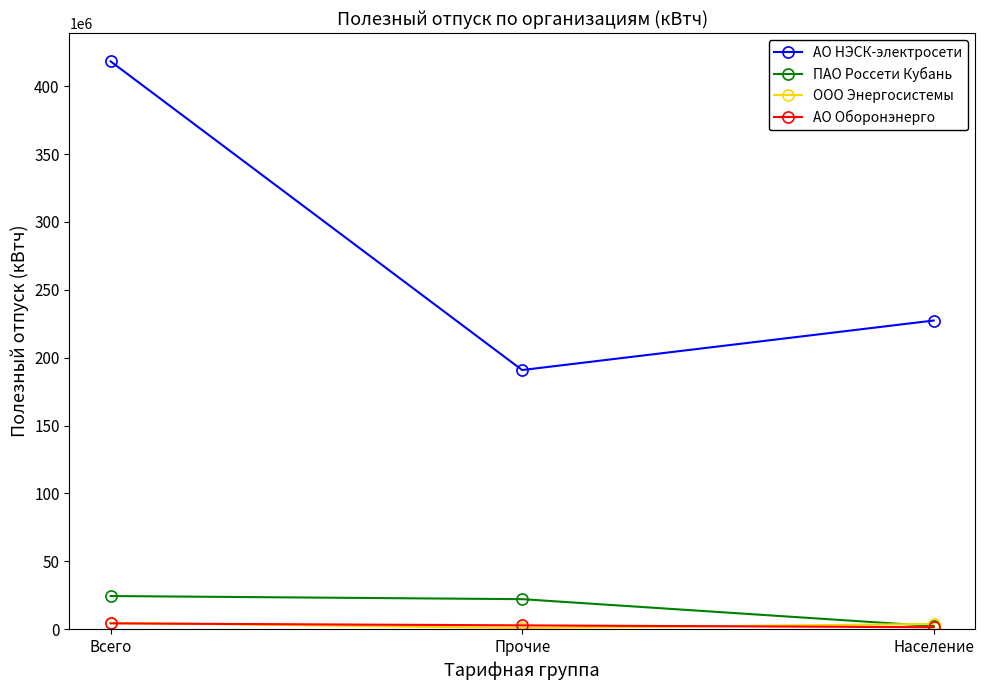

Where is ПАО Россети Кубань nearest to the value 13375775?

Прочие